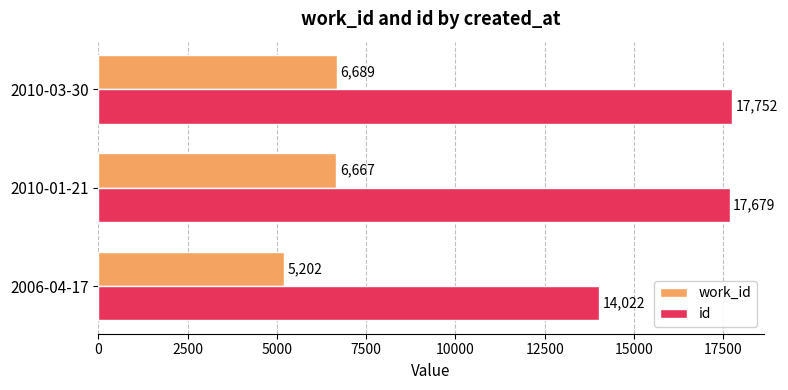

Which series has the largest total across all categories?

id